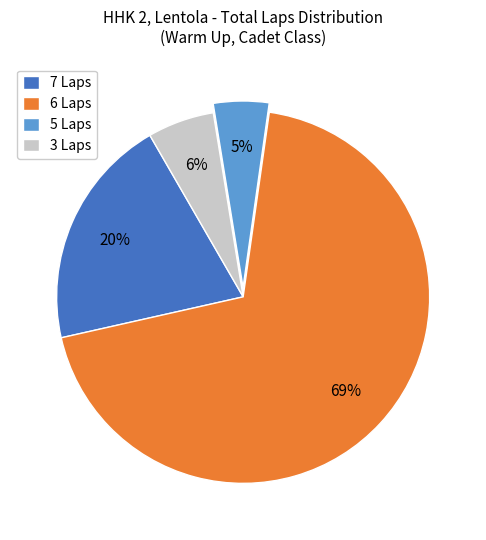

True or false: 5 Laps accounts for 16% of the total.

False